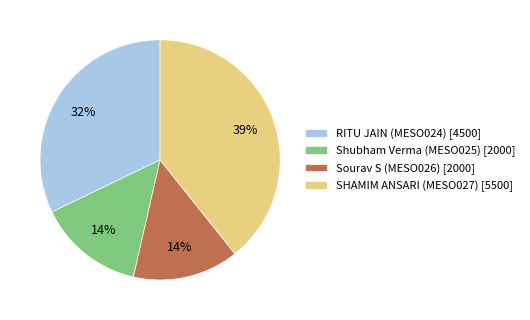

Combined, do RITU JAIN (MESO024) and Shubham Verma (MESO025) account for over 50%?

No